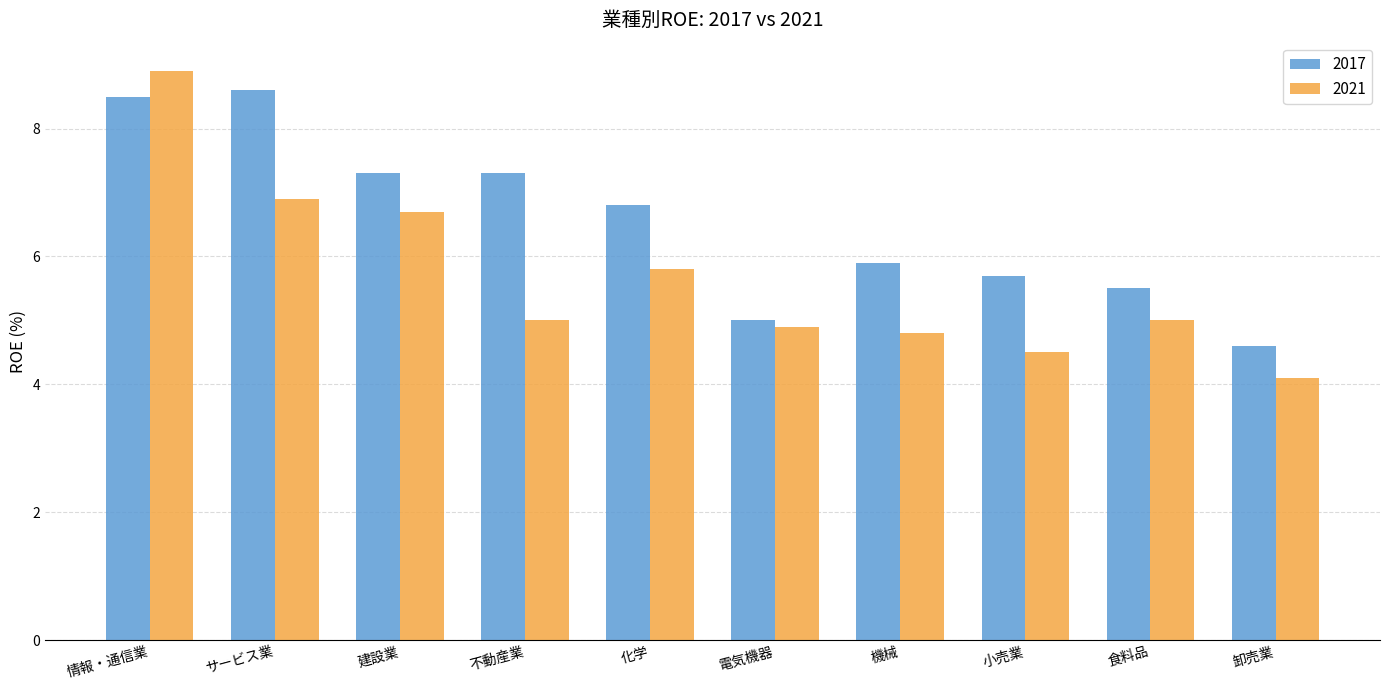

What is the difference between the maximum and second lowest values in the 2021 series?

4.4